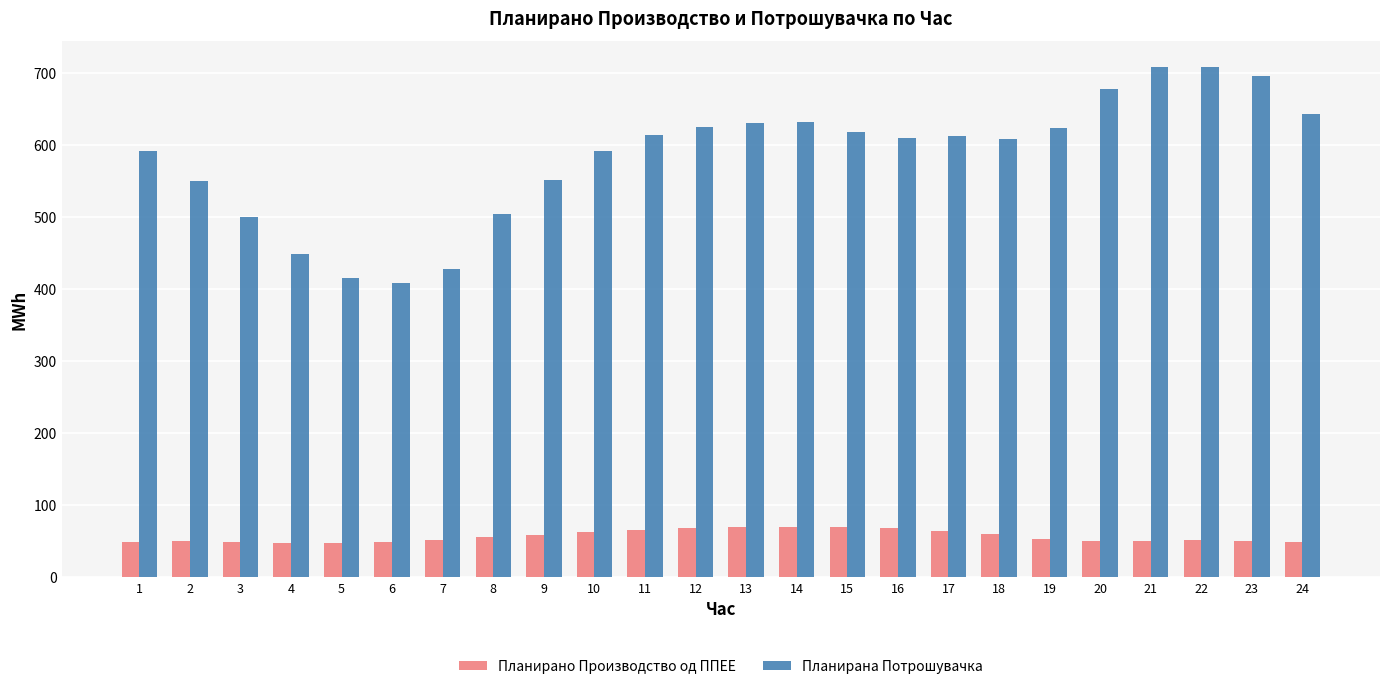

Which series has the largest total across all categories?

Планирана Потрошувачка